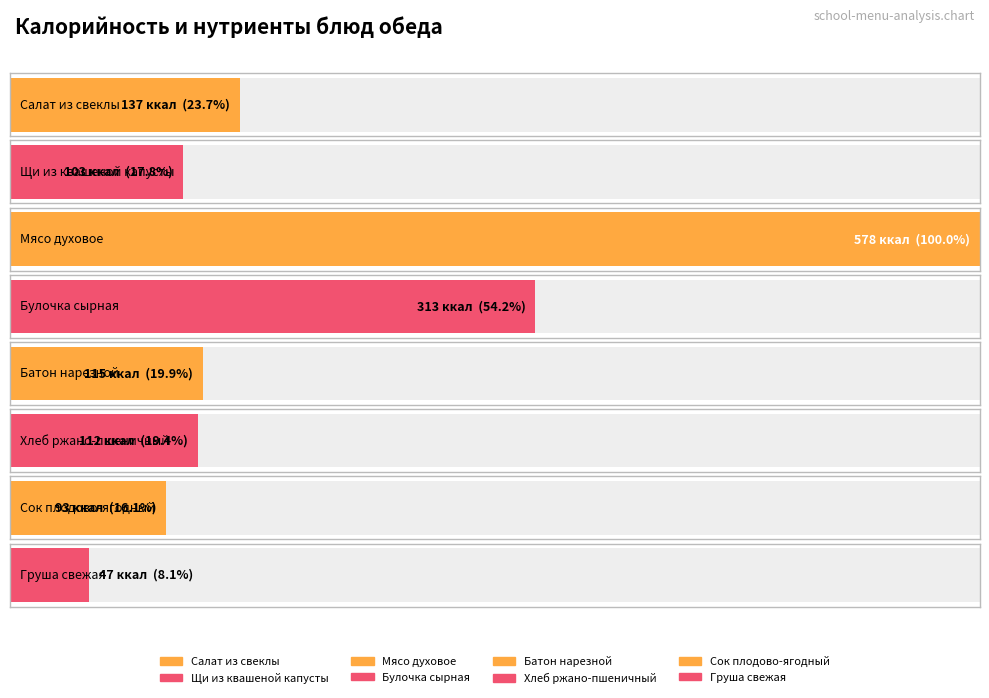

What is the label of the 1st bar from the left?

Салат из свеклы